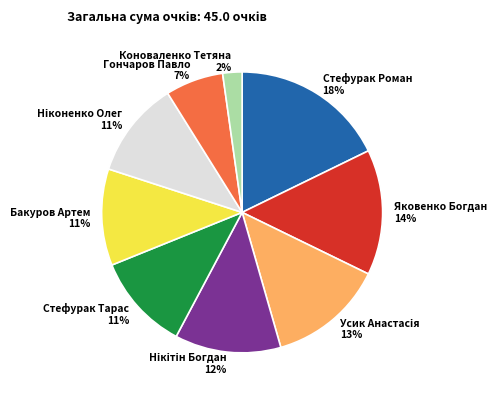

What is the ratio of the value at Яковенко Богдан 14% to the value at Бакуров Артем 11%?

1.3